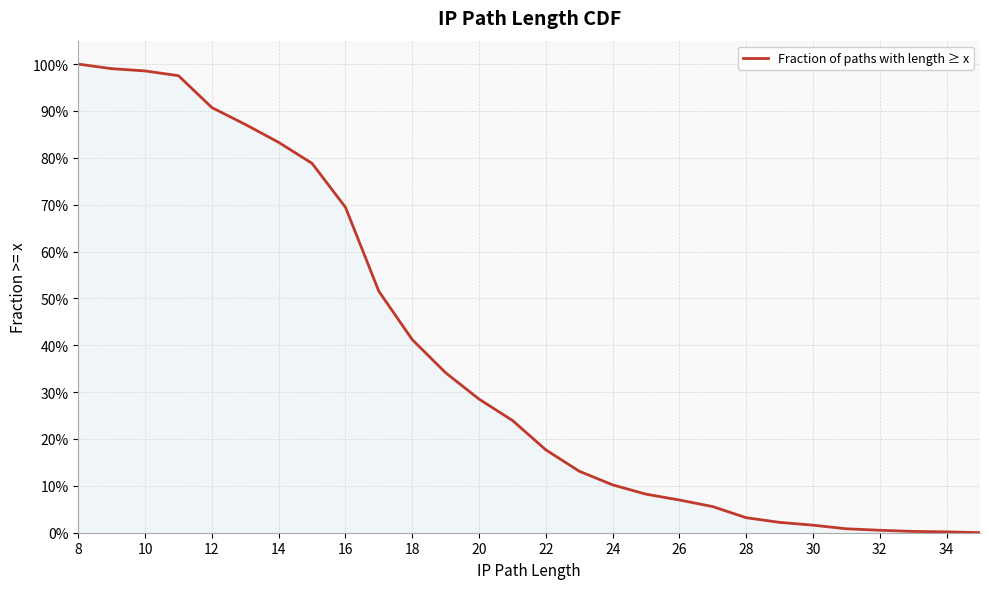

Count the number of values greater than 0.

28